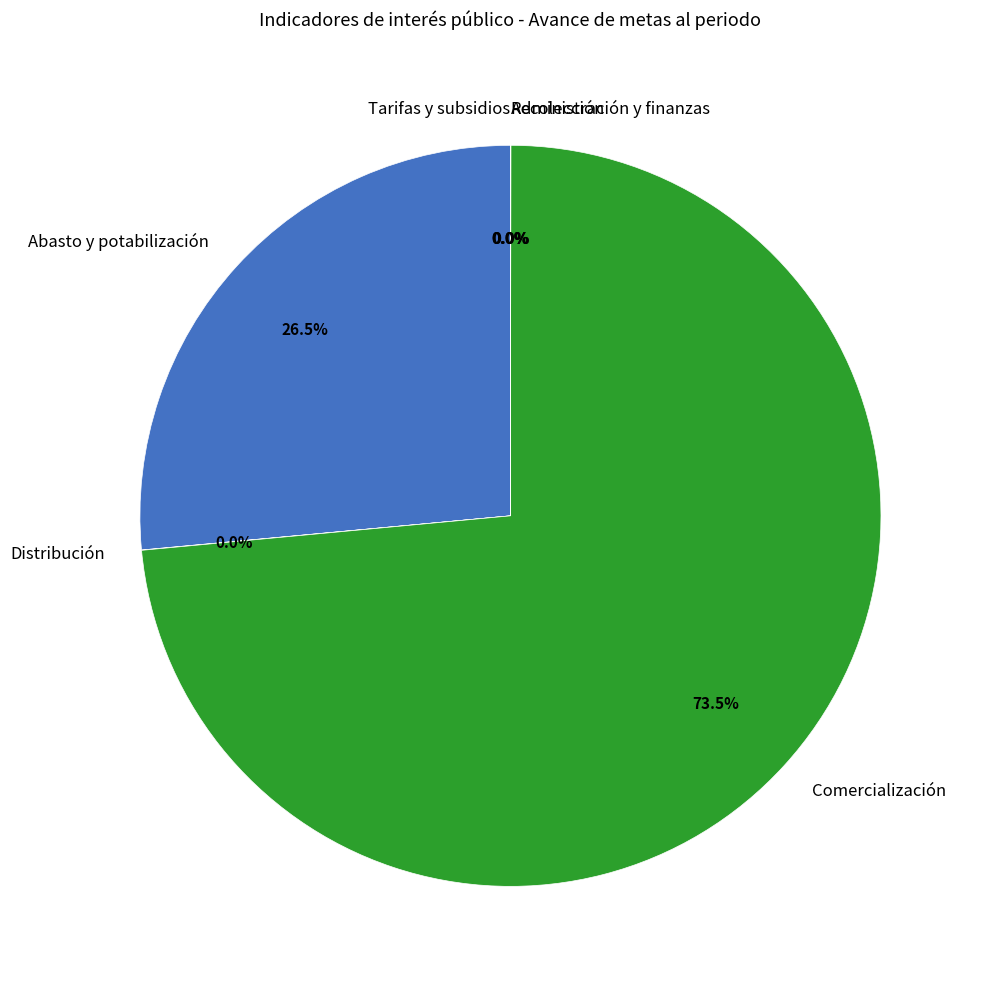

Is there a majority slice in this chart?

Yes